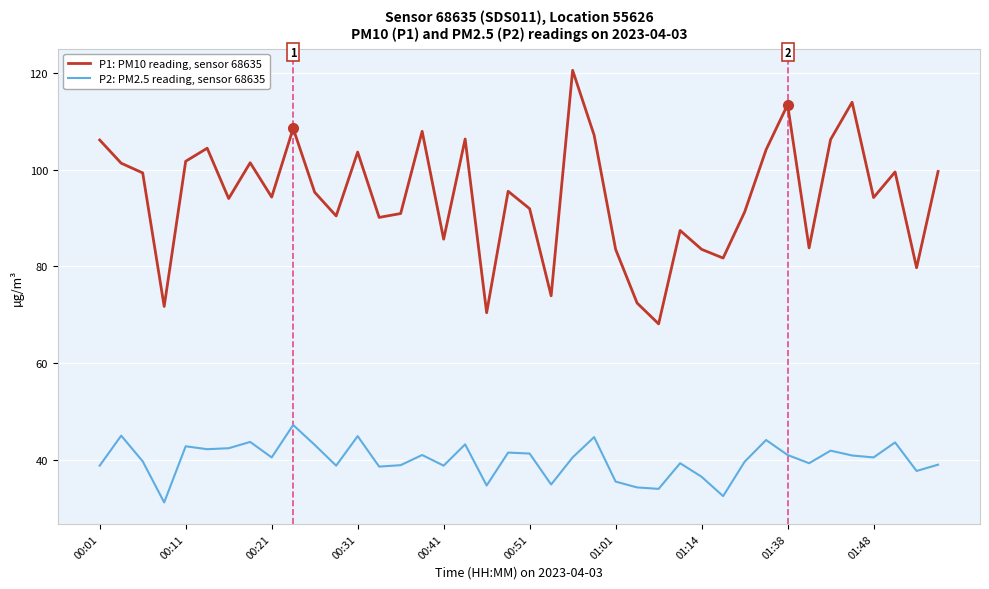

How many values in the P1: PM10 reading, sensor 68635 series exceed 95?

20